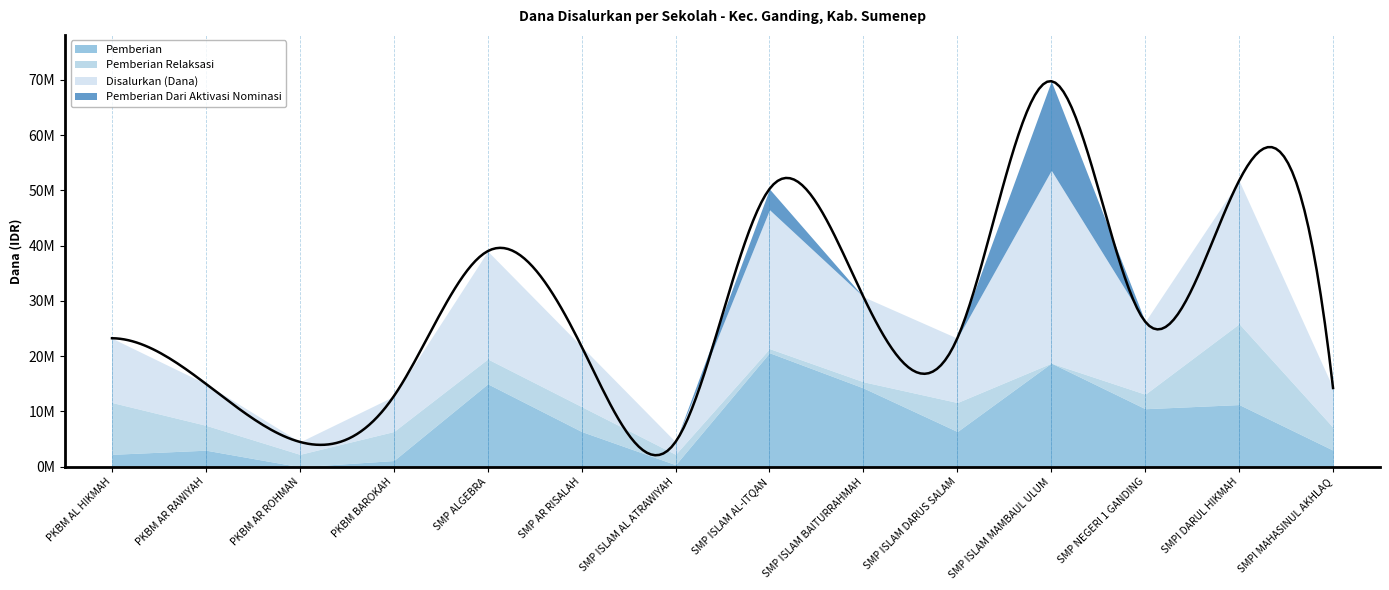

True or false: Disalurkan (Dana) and Pemberian Dari Aktivasi Nominasi cross at least once.

False